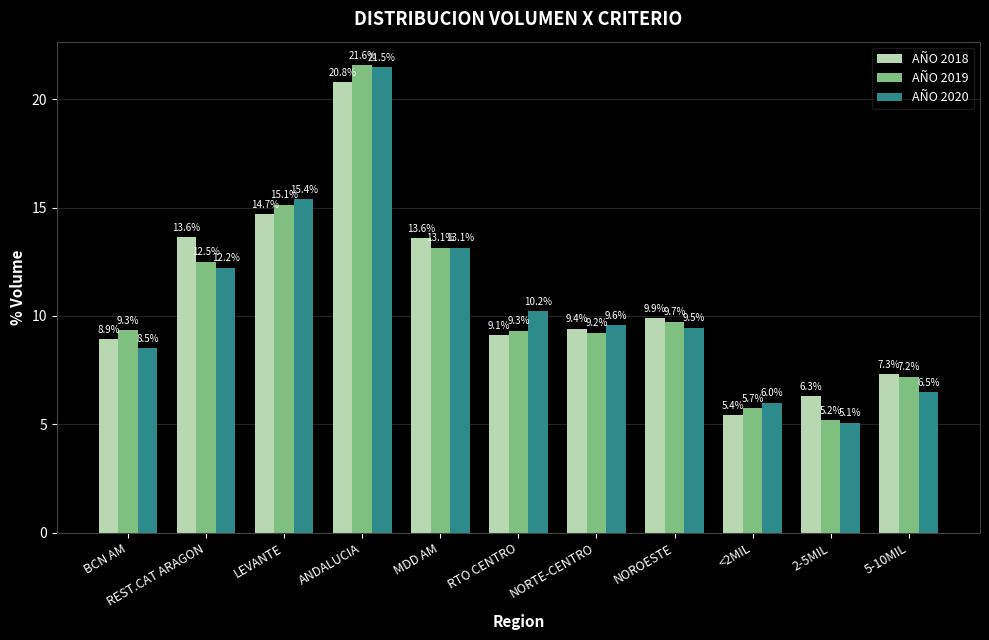

What is the approximate value of AÑO 2018 at 2-5MIL?

6.3